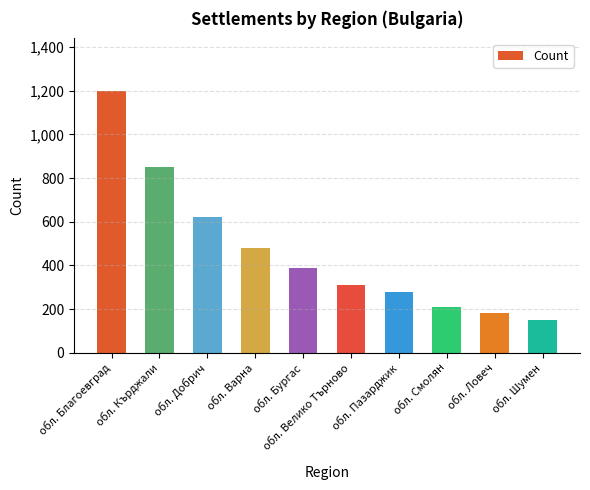

What position from the right is обл. Варна?

7